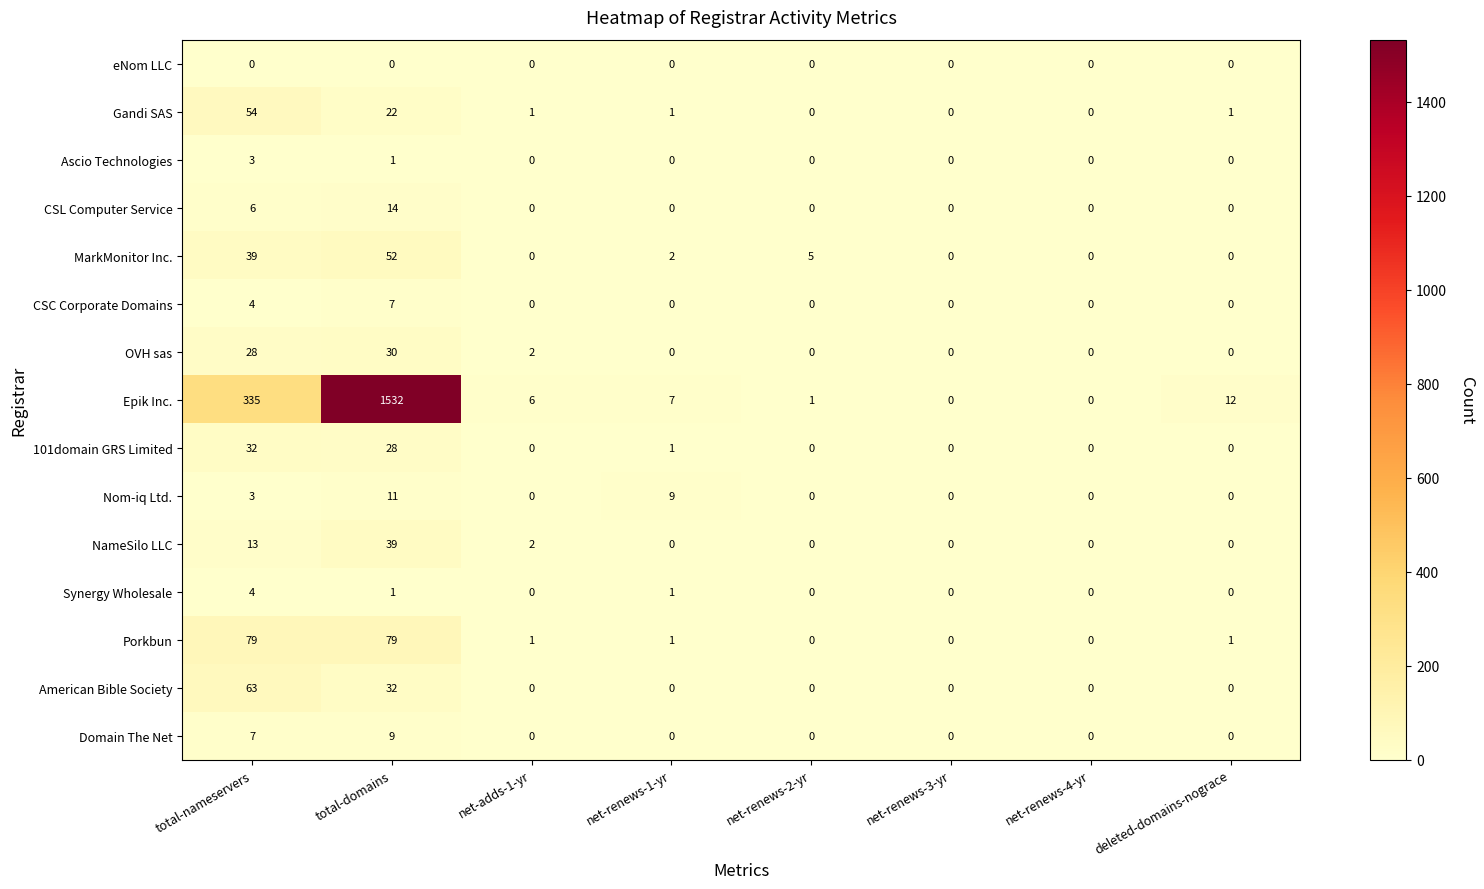

Count the number of categories in the chart.

8